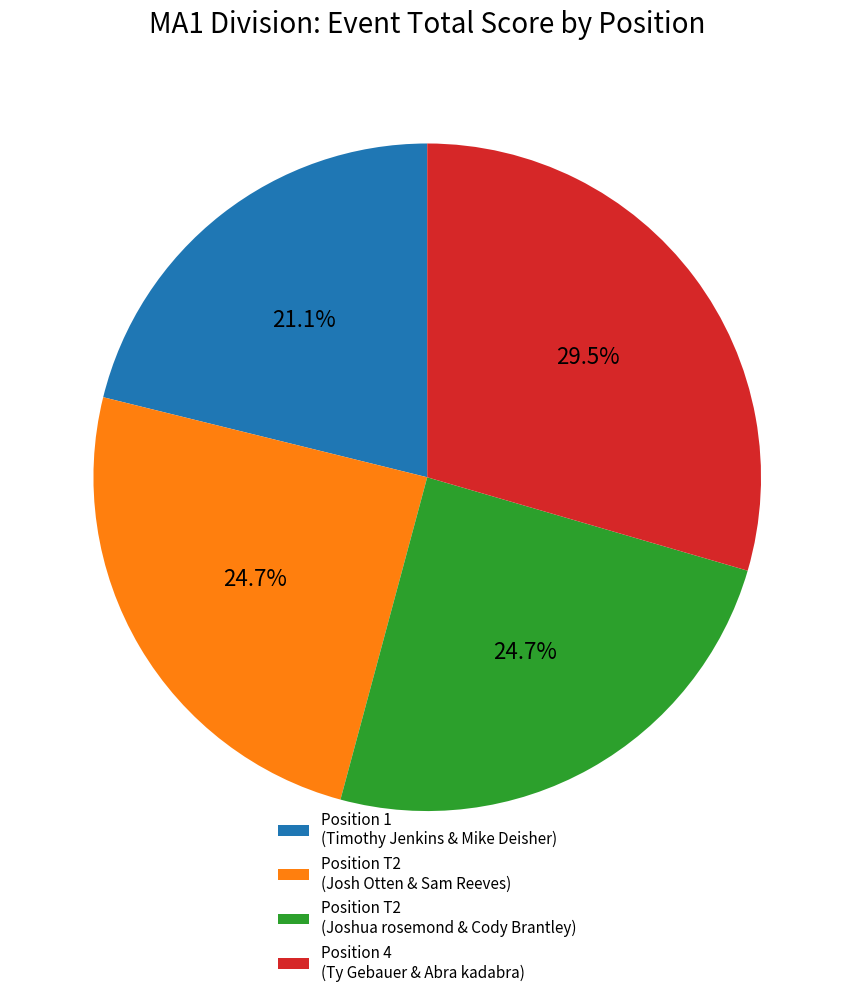

Which has a higher value, Position 1 (Timothy Jenkins & Mike Deisher) or Position T2 (Joshua rosemond & Cody Brantley)?

Position T2 (Joshua rosemond & Cody Brantley)